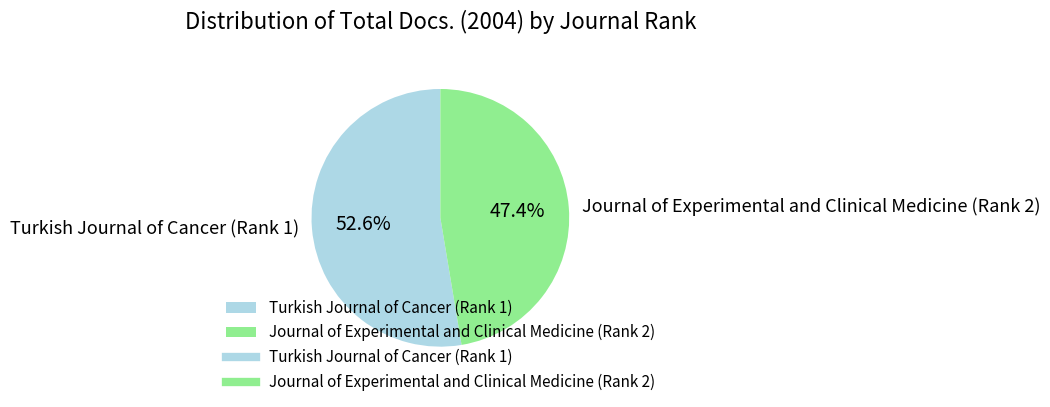

What percentage do Turkish Journal of Cancer (Rank 1) and Journal of Experimental and Clinical Medicine (Rank 2) together represent?

100.0%